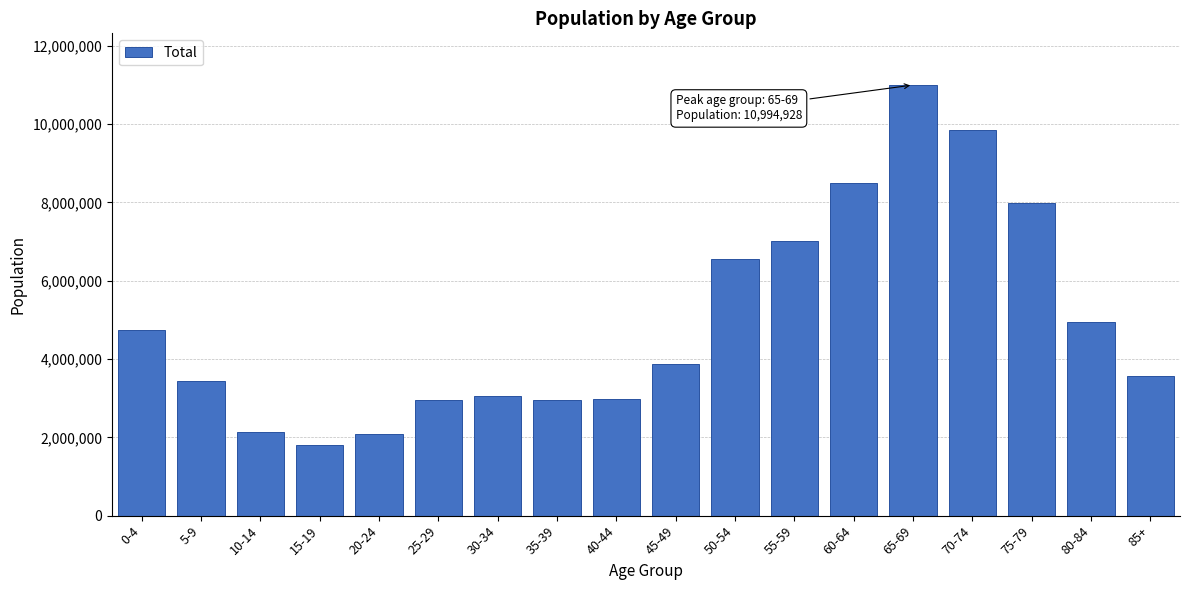

Which category has the lowest value across all series?

15-19